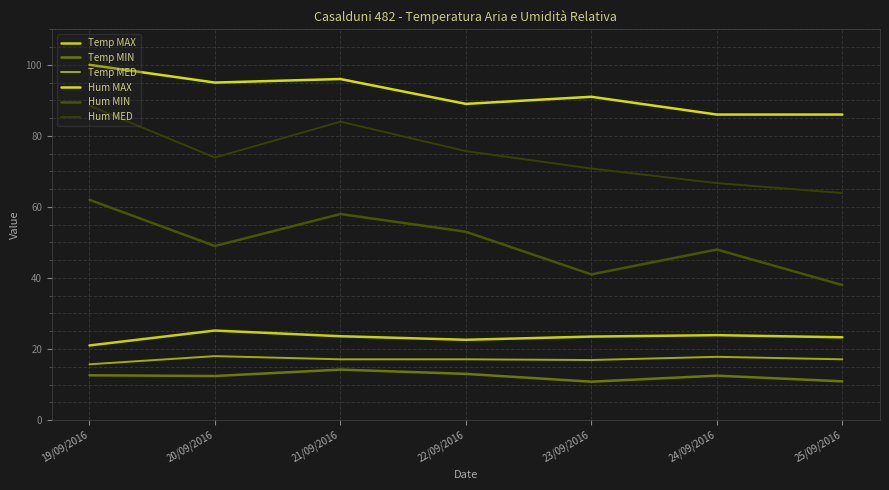

Reading left to right, list all the values displayed in this chart.

Temp MAX: 21.0	25.2	23.6	22.6	23.5	23.9	23.3
Temp MIN: 12.6	12.4	14.2	13.0	10.8	12.5	10.9
Temp MED: 15.7	18.0	17.1	17.1	16.9	17.8	17.1
Hum MAX: 100.0	95.0	96.0	89.0	91.0	86.0	86.0
Hum MIN: 62.0	49.0	58.0	53.0	41.0	48.0	38.0
Hum MED: 88.5	73.9	84.0	75.7	70.8	66.7	63.9